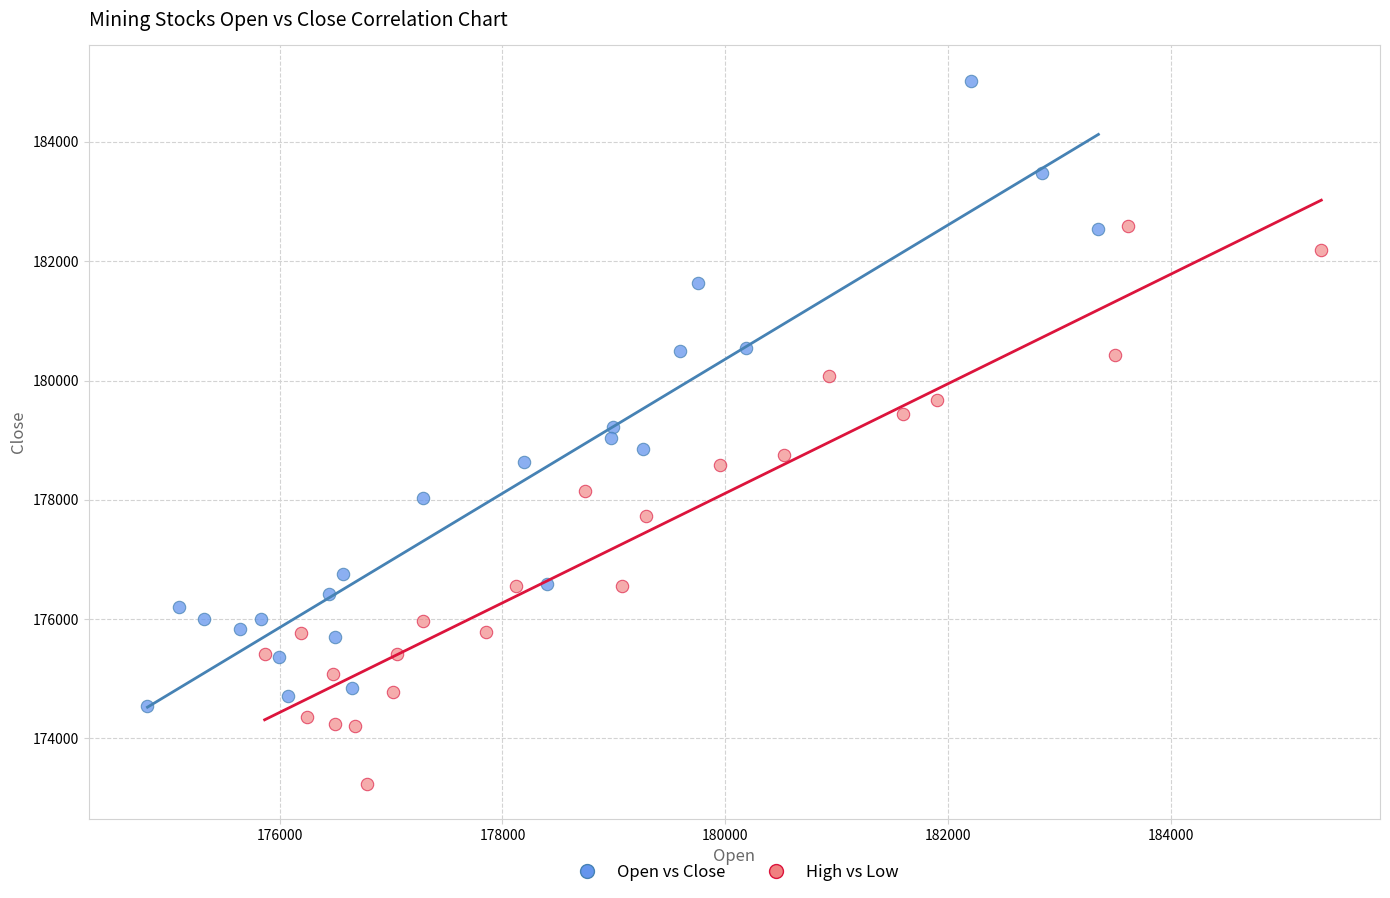

Which series reaches the minimum Y coordinate?

High vs Low